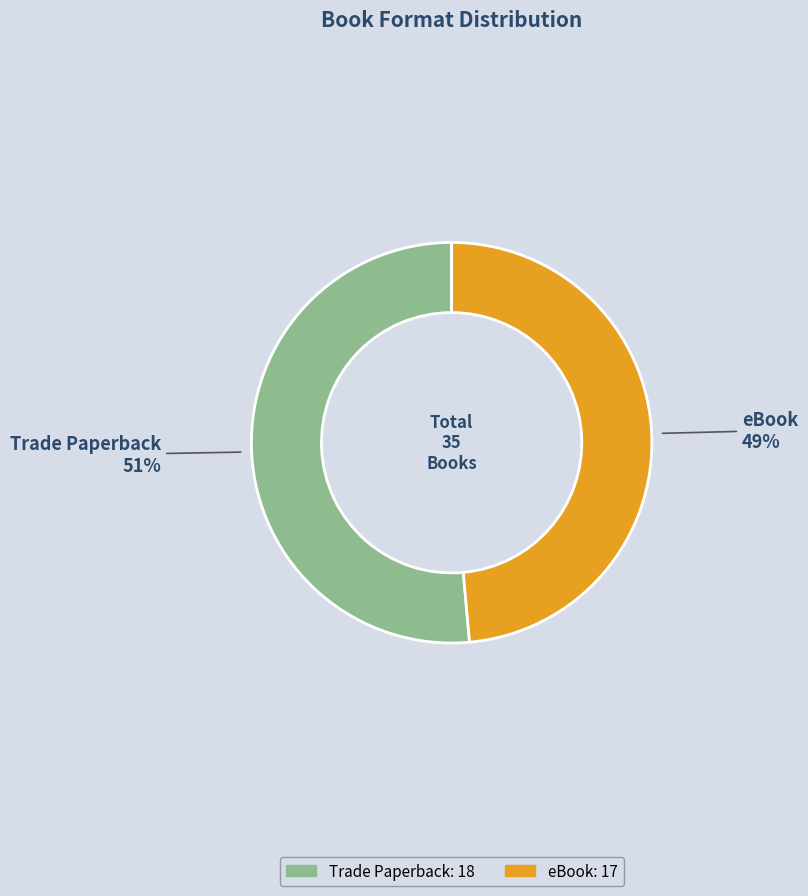

Between Trade Paperback and eBook, which is larger?

Trade Paperback